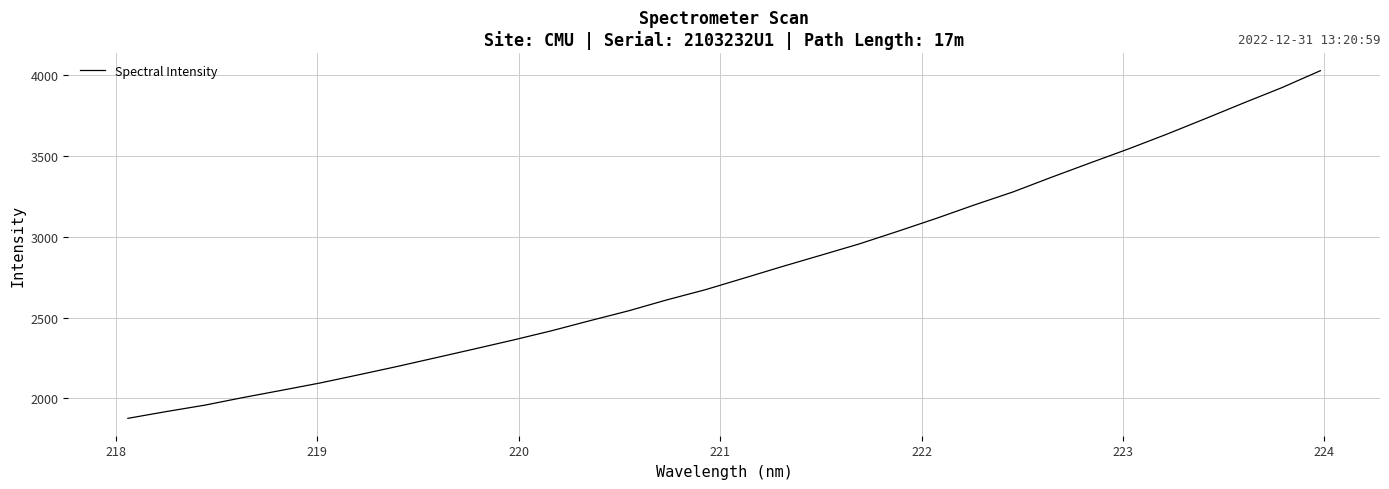

How many lines are shown in the chart?

1